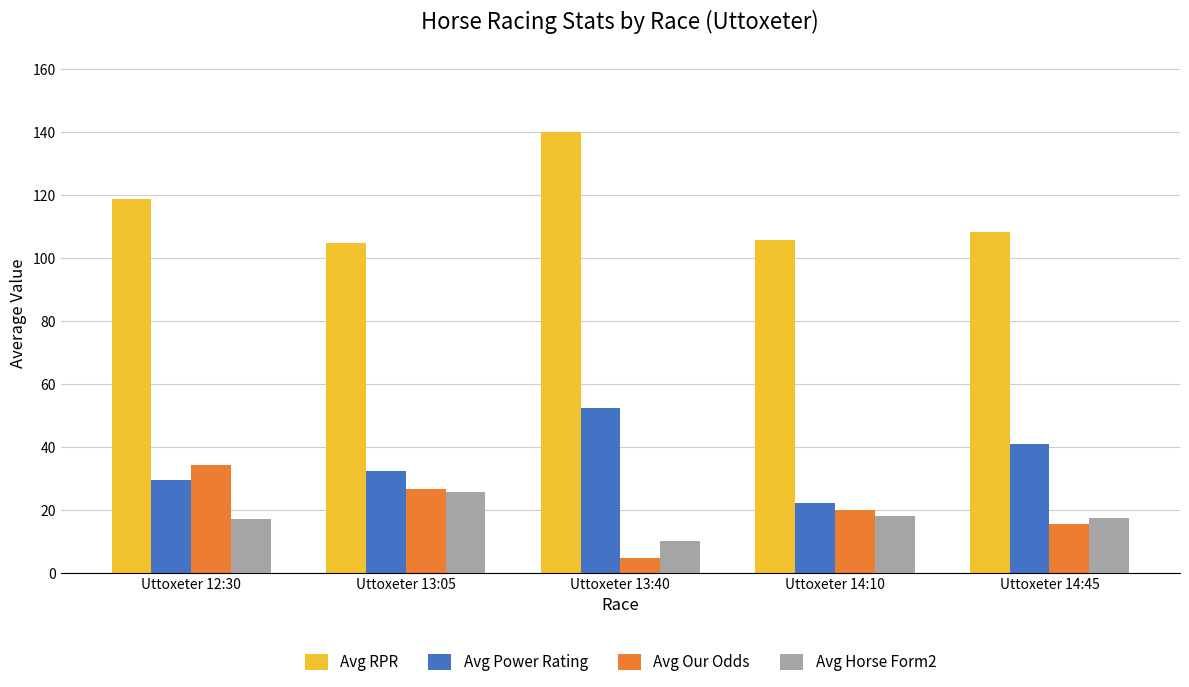

What is the total value across all series at Uttoxeter 13:05?

189.0